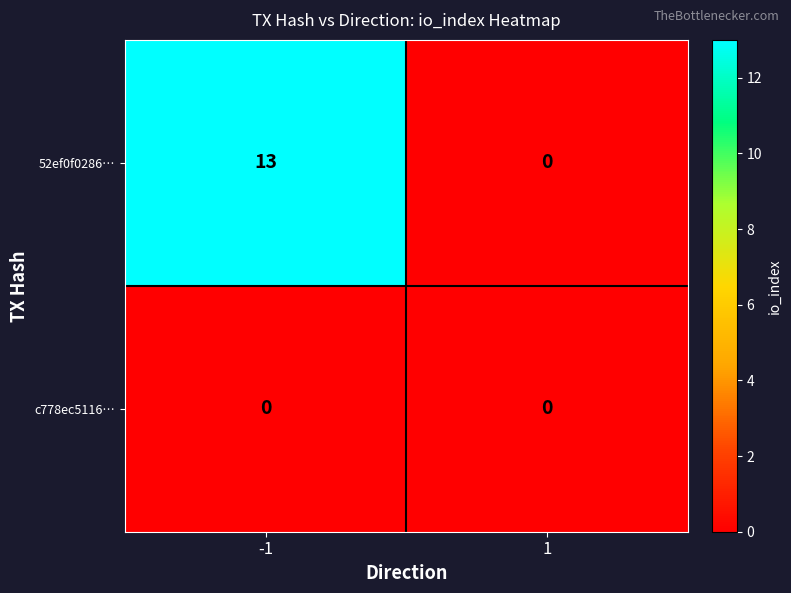

What is the greatest value displayed?

13